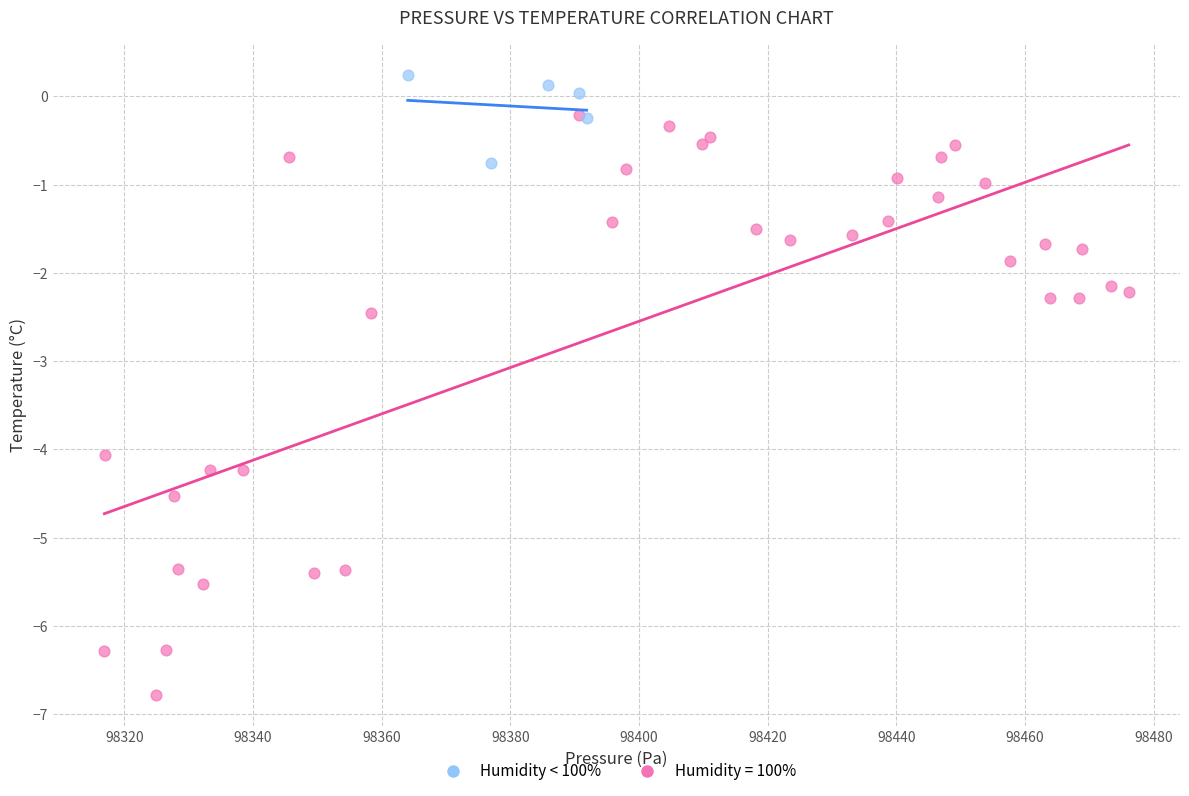

Which series reaches the maximum Y coordinate?

Humidity < 100%